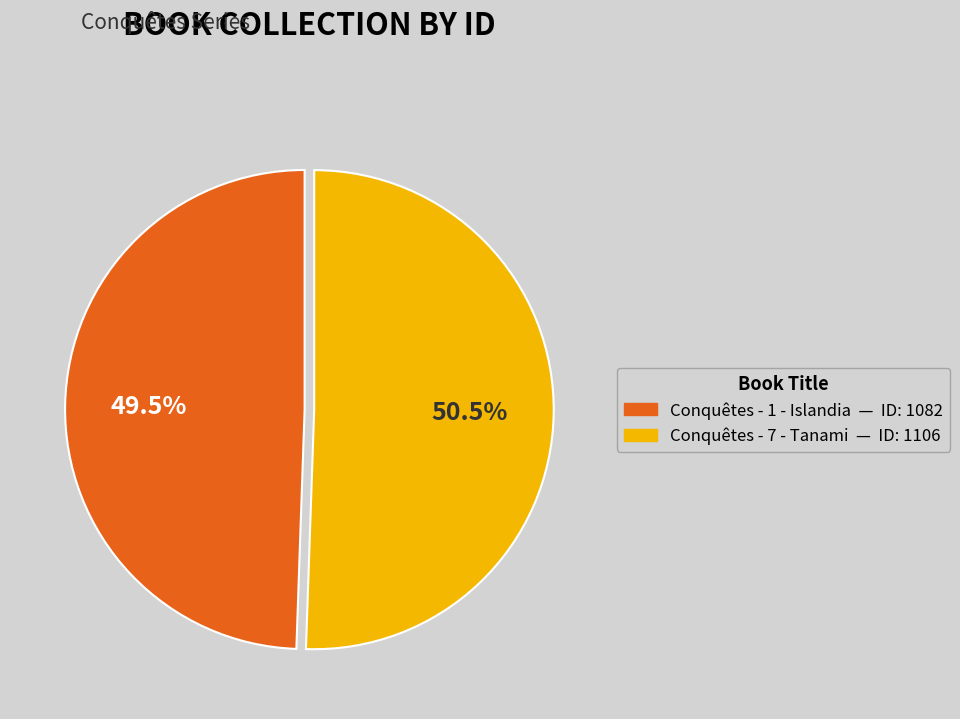

Which category has the biggest portion of the pie?

Conquêtes - 7 - Tanami